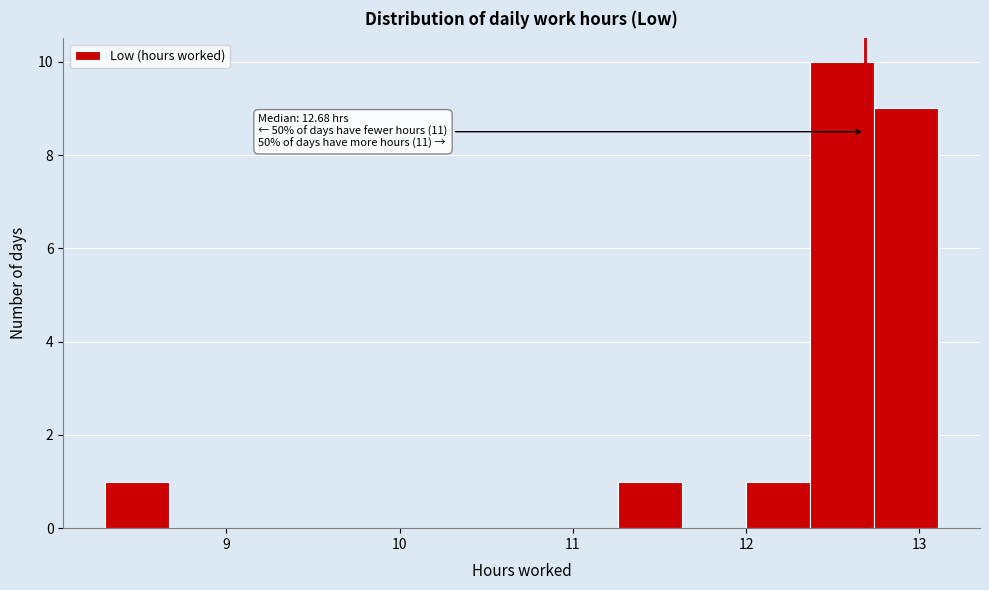

Read against the x-axis, roughly where is the centre of the tallest bar?

12.6